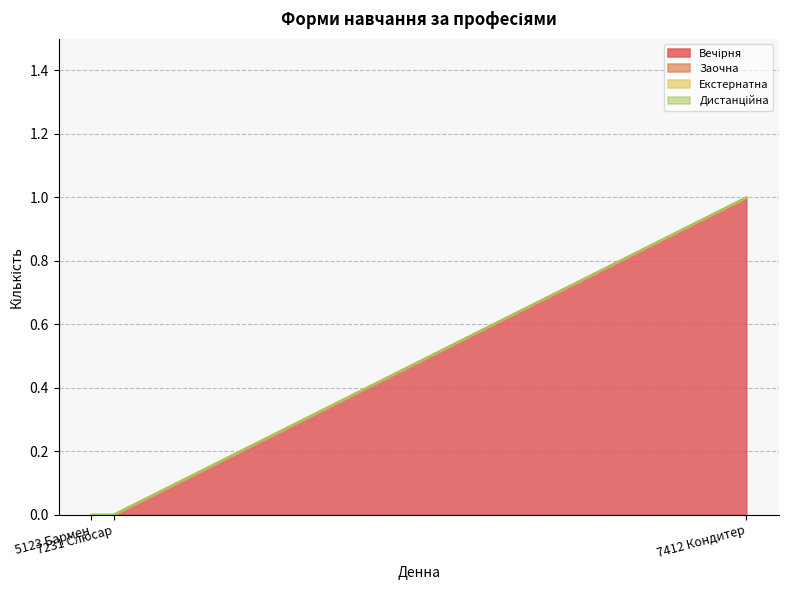

List the series in order of their peak value, highest first.

Вечірня, Заочна, Екстернатна, Дистанційна